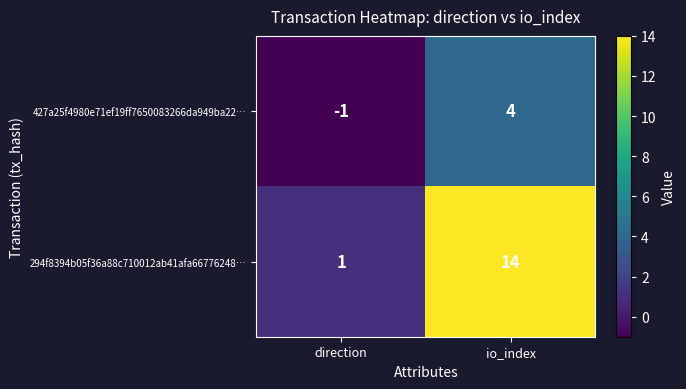

At how many categories does at least one series exceed 11?

1